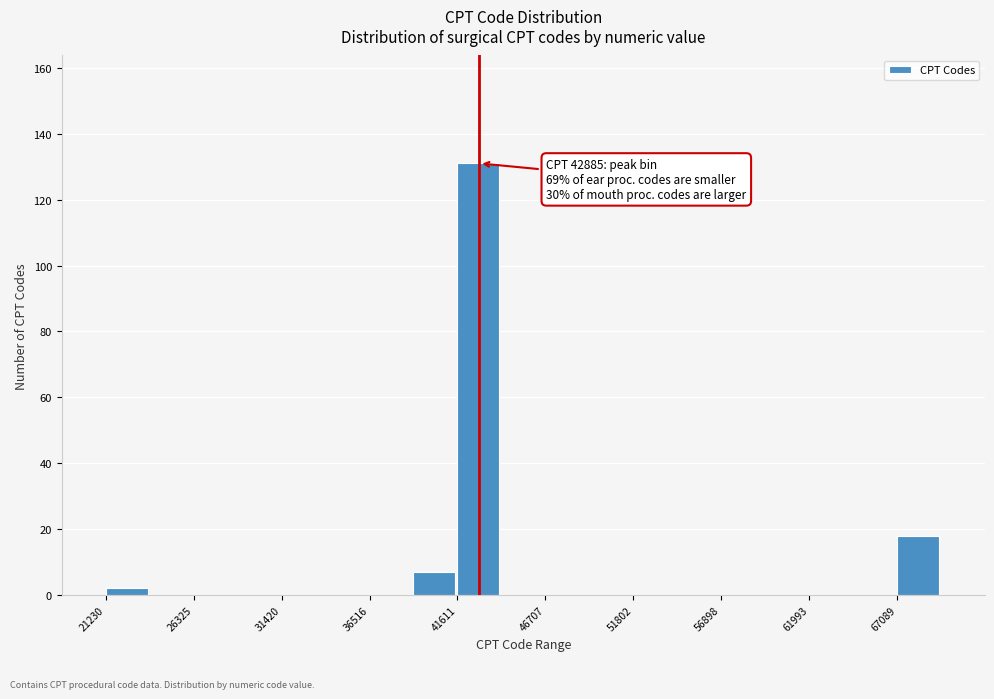

Read against the x-axis, roughly where is the centre of the tallest bar?

43000